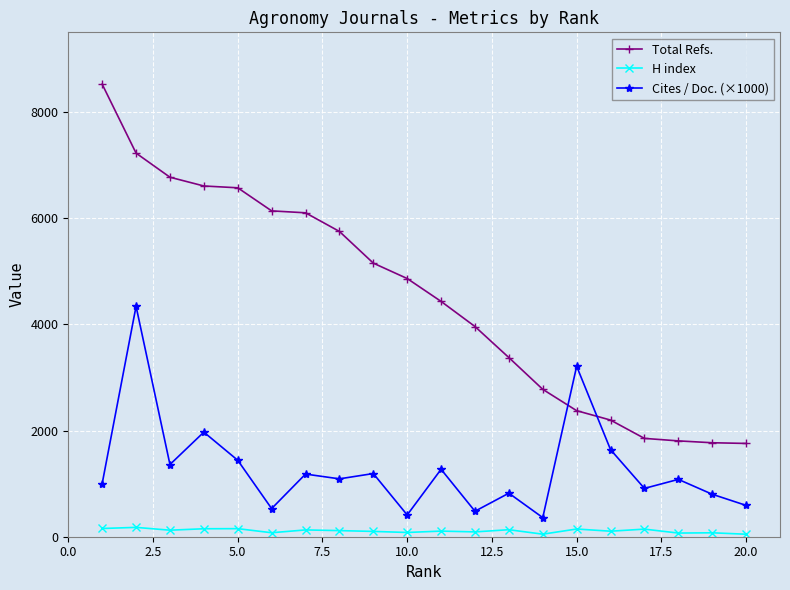

Which series has the largest range (max minus min)?

Total Refs.